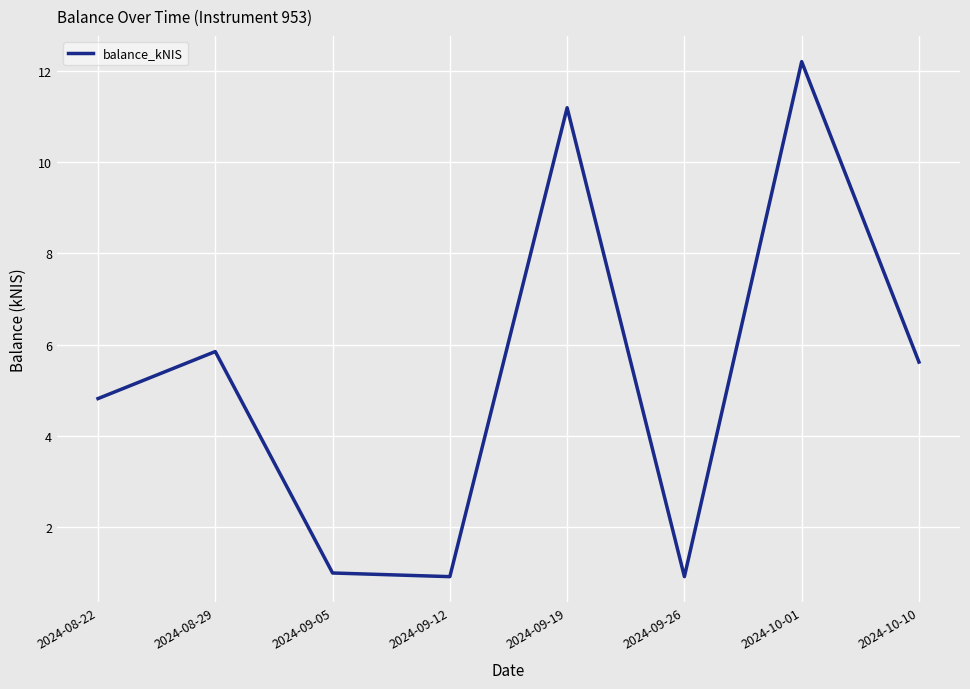

What is the maximum value shown in the chart?

12.2